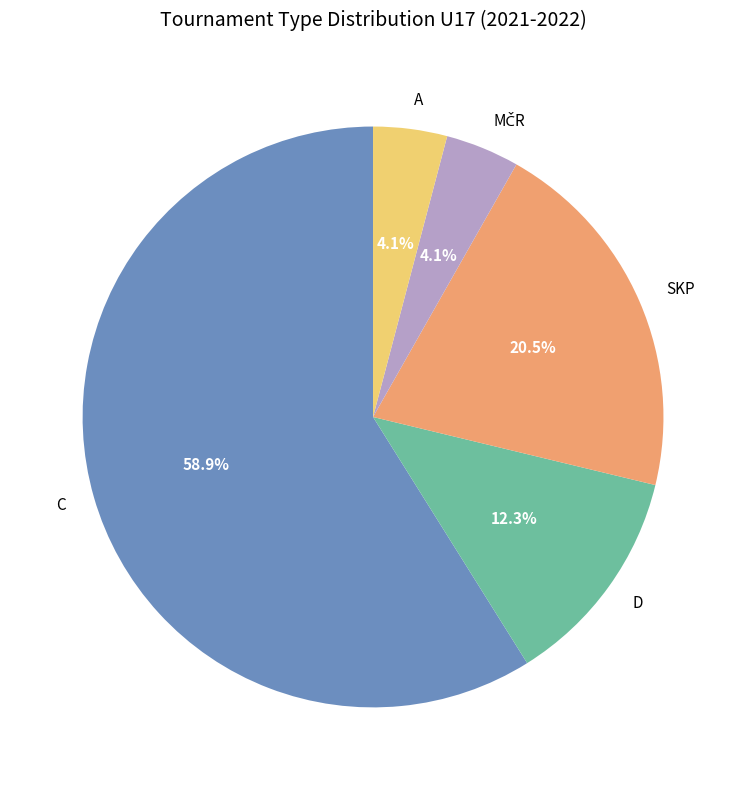

Between A and D, which is larger?

D